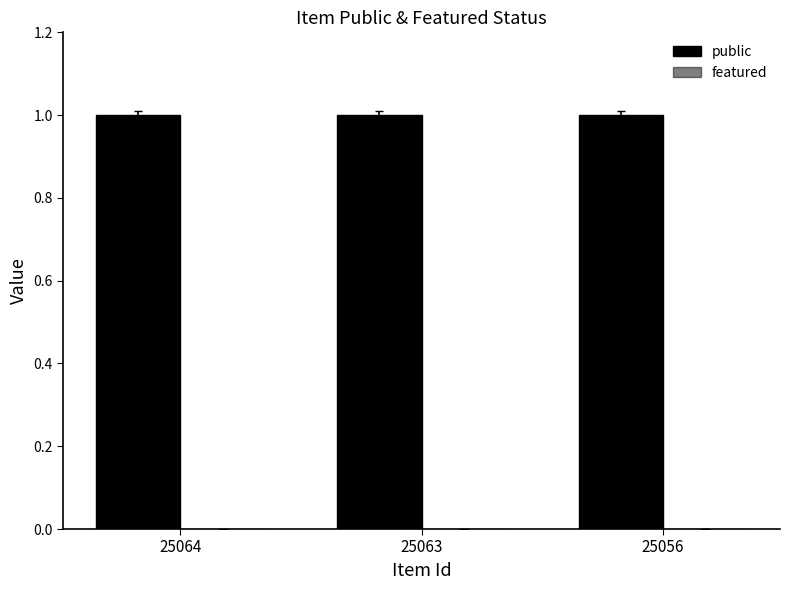

How many categories are shown in the chart?

3